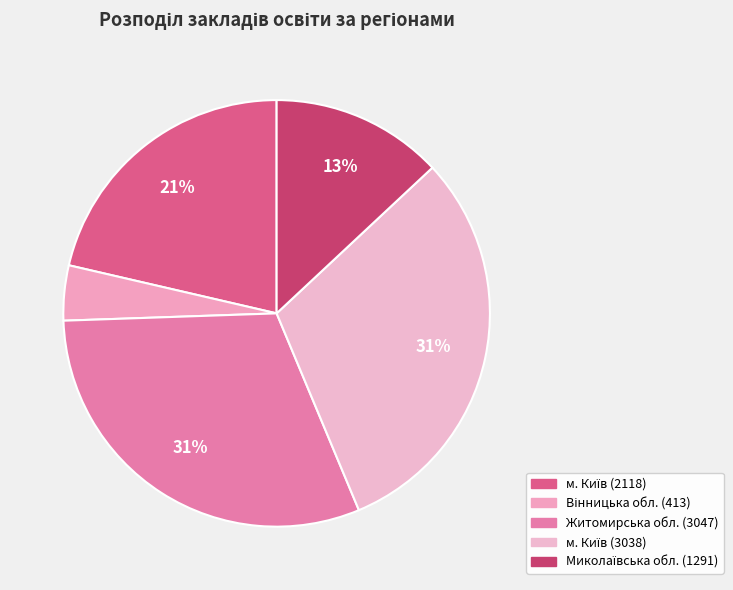

To the nearest percent, what portion does Вінницька обл. (413) represent?

4%